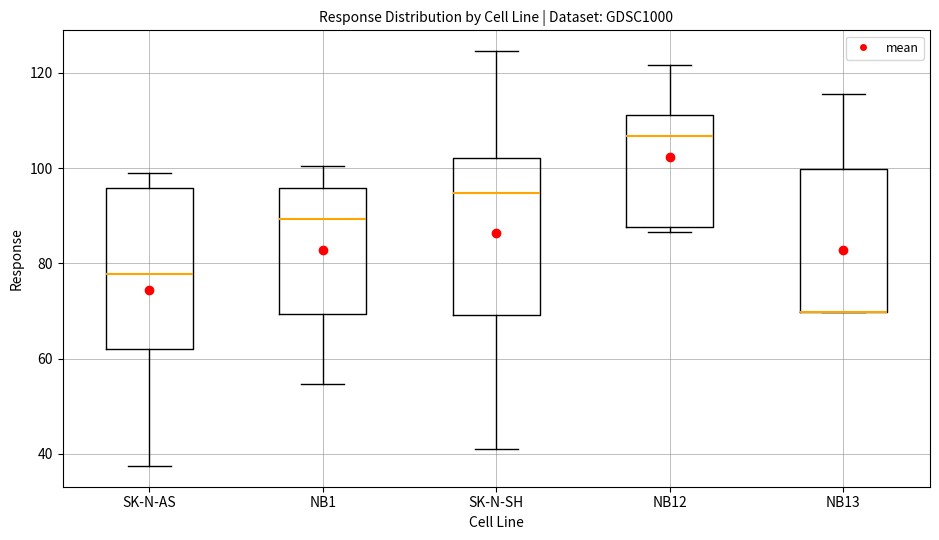

Reading left to right, read every box against the y-axis: the position of its median line, the range the box covers, and the ends of its whiskers. The values are not printed on the chart, so give them approximately, as read against the axis.

SK-N-AS: median 78, box 62 to 96, whiskers 38 to 98
NB1: median 90, box 70 to 96, whiskers 54 to 100
SK-N-SH: median 94, box 70 to 102, whiskers 40 to 124
NB12: median 106, box 88 to 112, whiskers 86 to 122
NB13: median 70 (drawn on the box's lower edge), box 70 to 100, whiskers 70 to 116